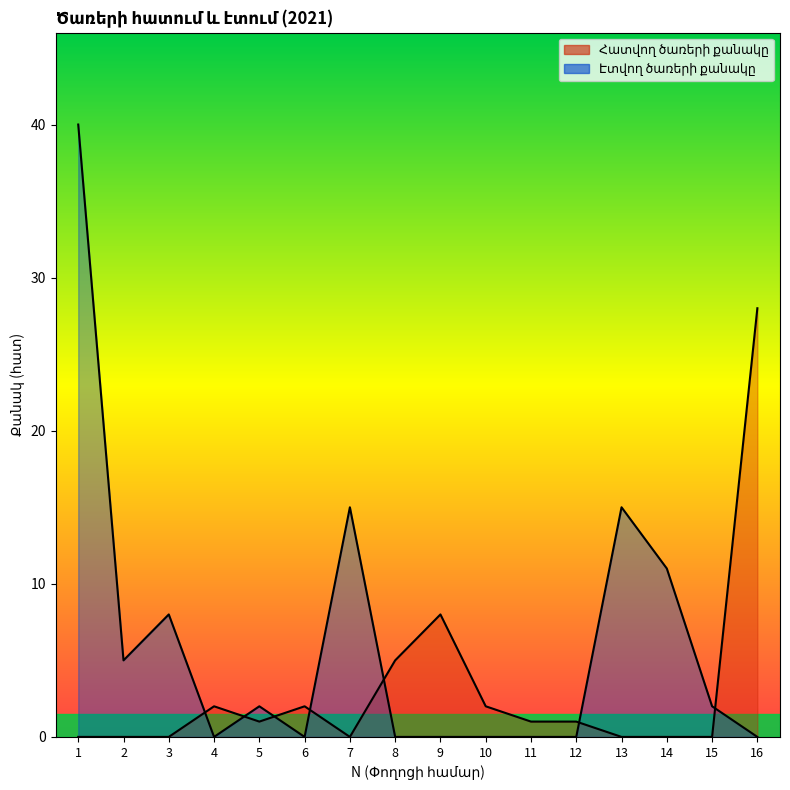

The Հատվող ծառերի քանակը series shows 28 at 16. True or false?

True